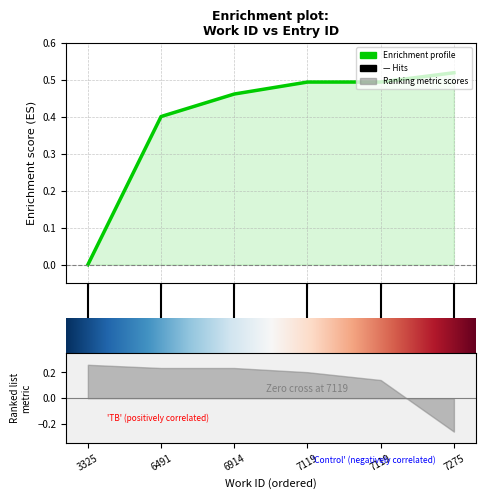

How many lines are shown in the chart?

1